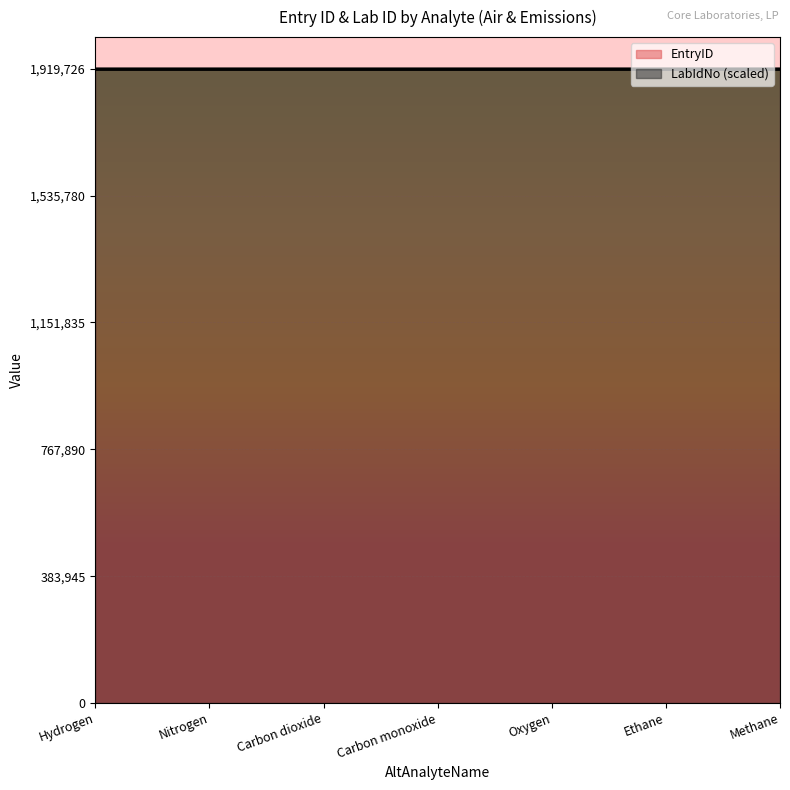

Between Carbon monoxide and Nitrogen, which is larger?

Carbon monoxide